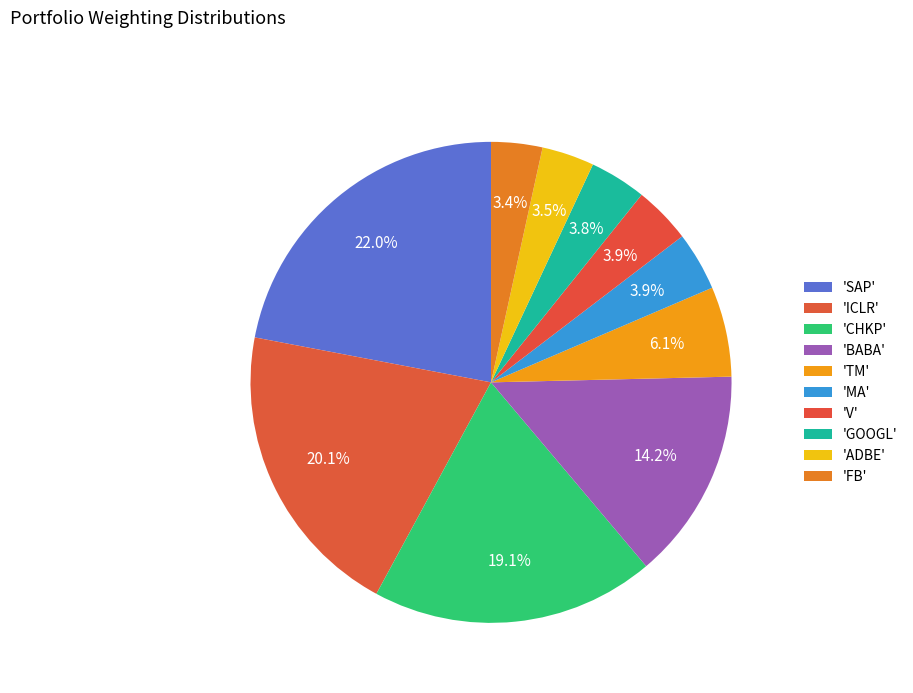

How many segments does this pie chart have?

10